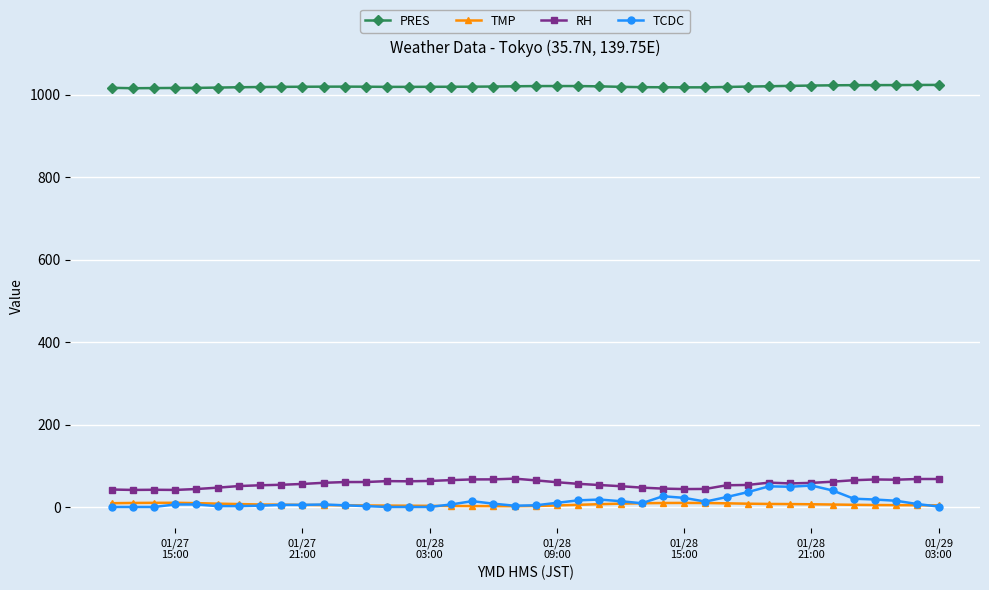

Which series has the widest spread of values?

TCDC